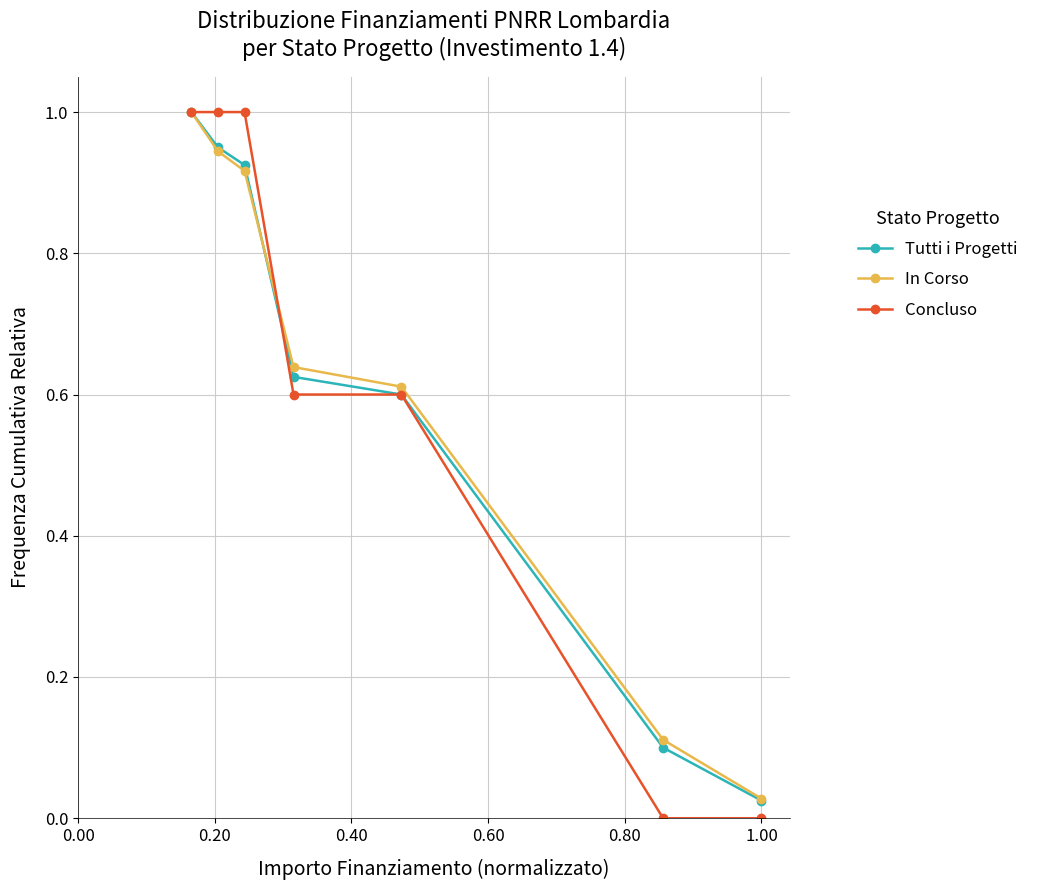

True or false: In Corso has more than 2 interior local peaks.

False